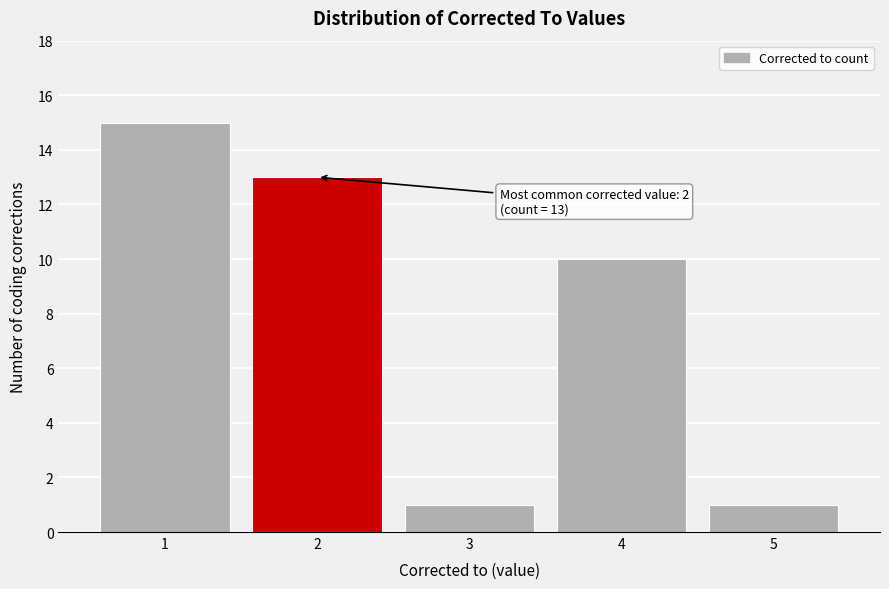

Which range on the x-axis has the tallest bar?

0.5 to 1.5